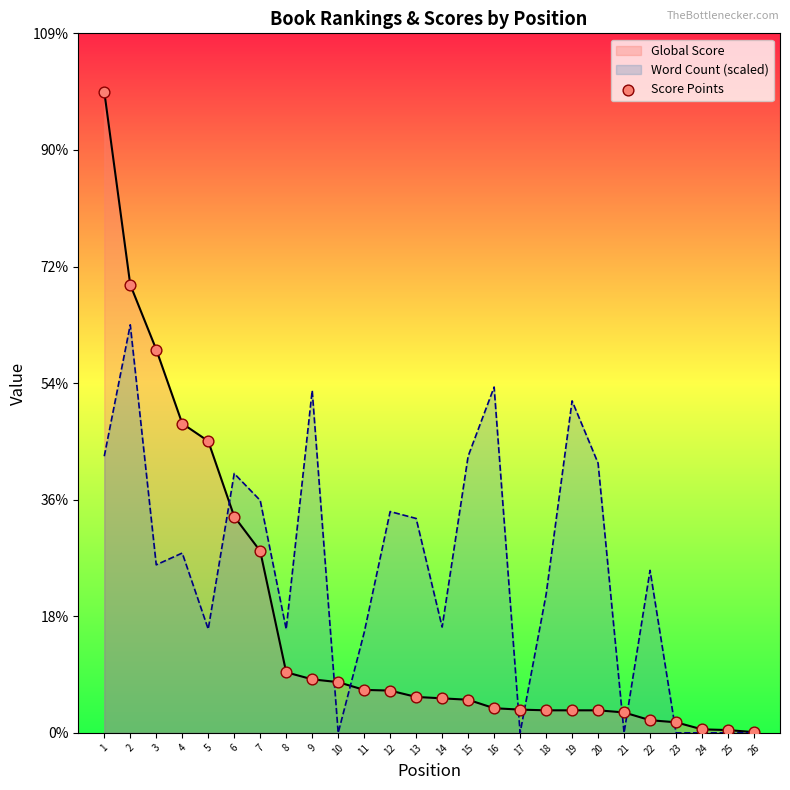

What is the ratio of the value at 12 to the value at 6?

0.2